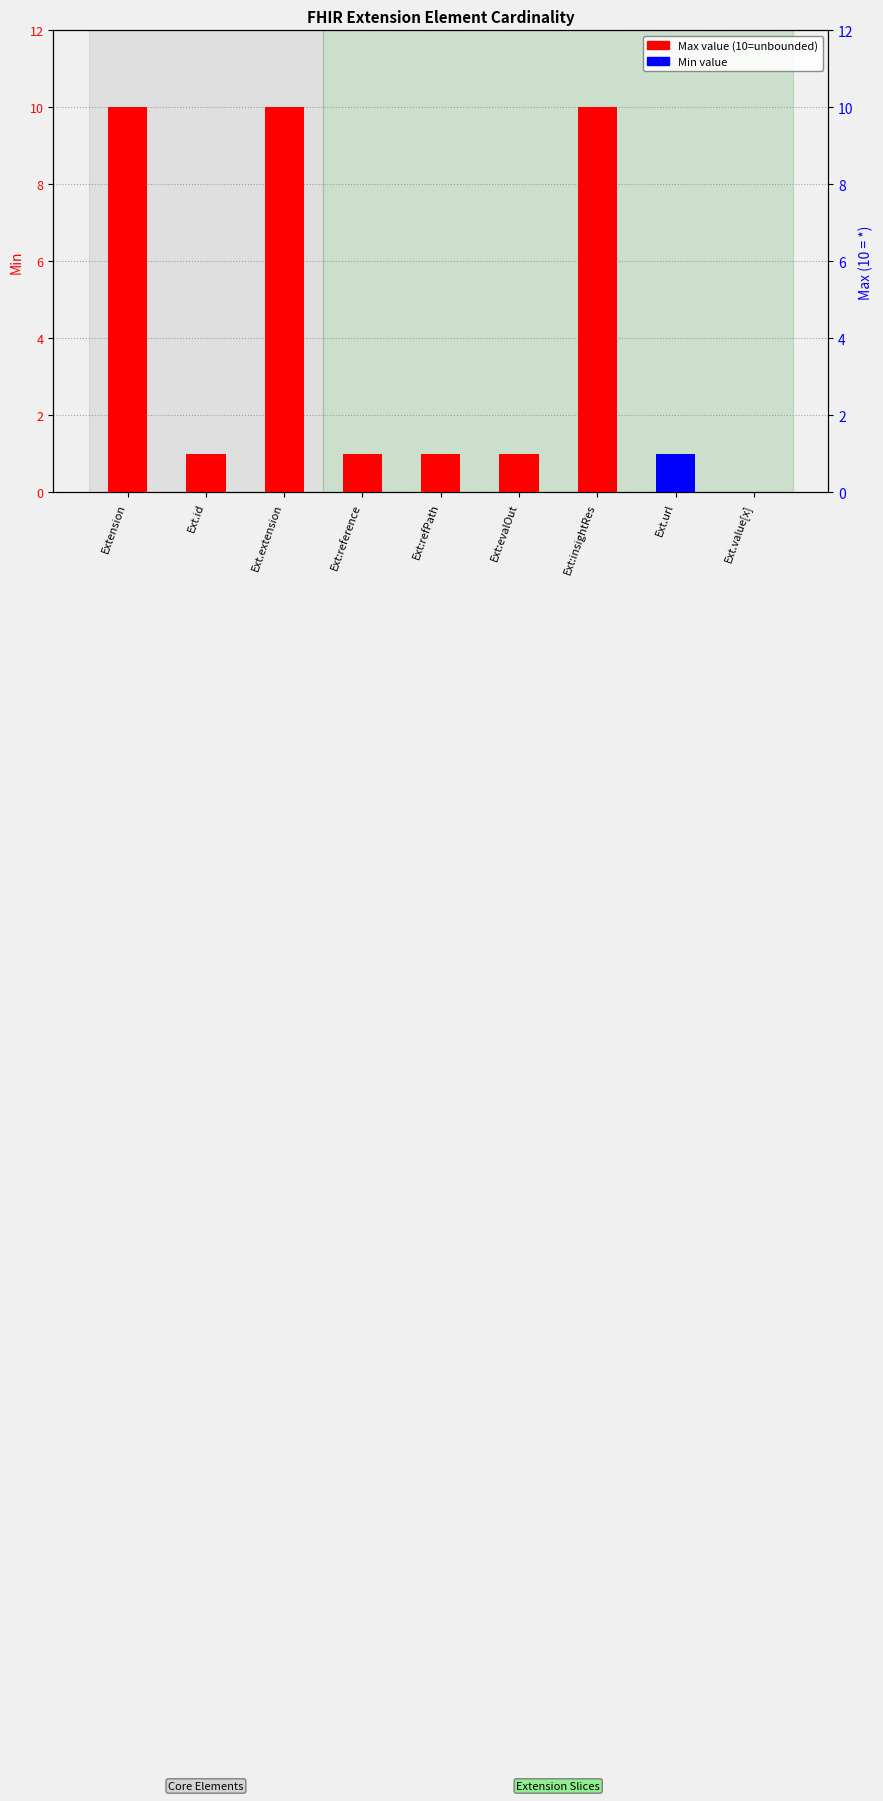

What are all the series names shown in the legend?

Max value (10=unbounded), Min value